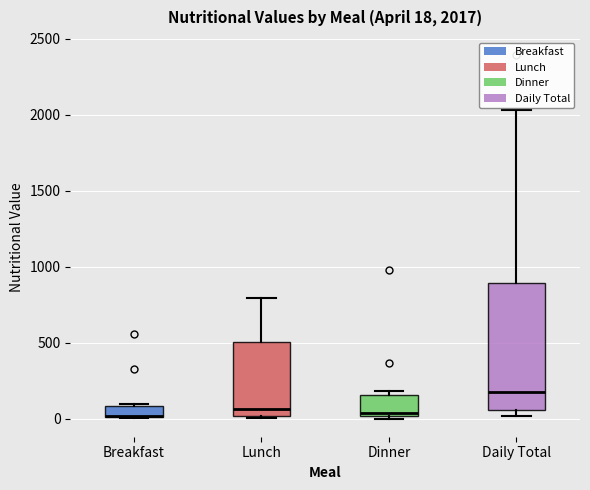

Comparing the boxes themselves (not the whiskers), which one is the tallest?

Daily Total